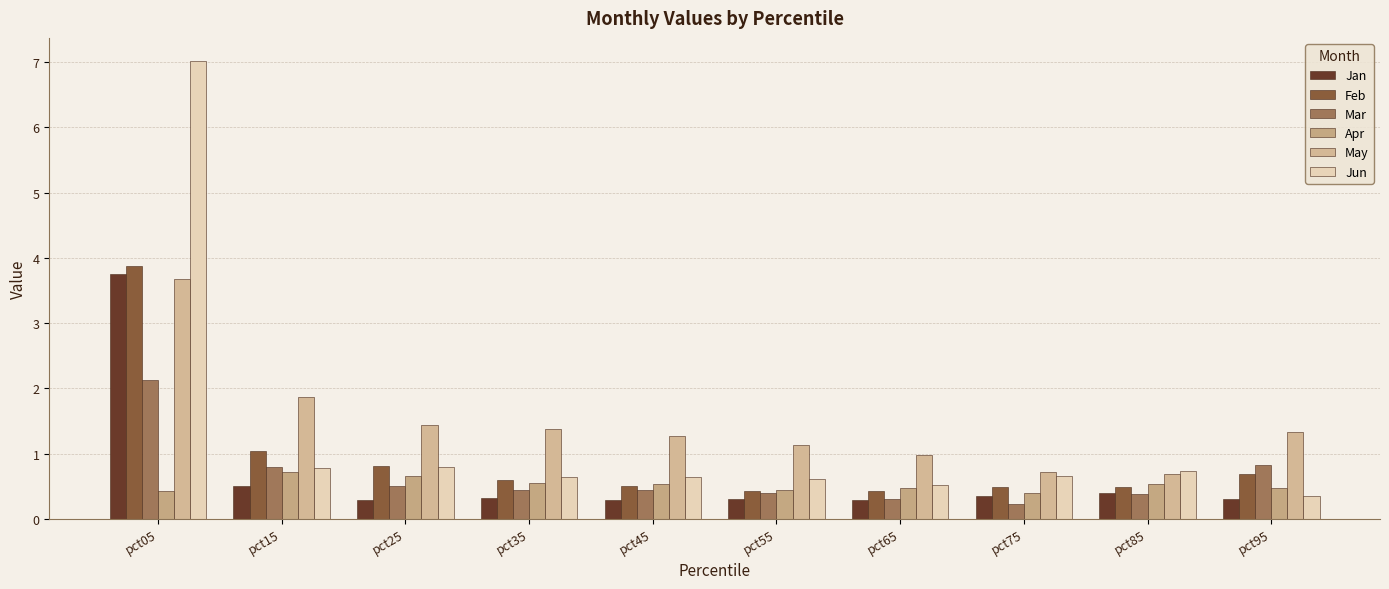

At which label is May closest to 2?

pct15